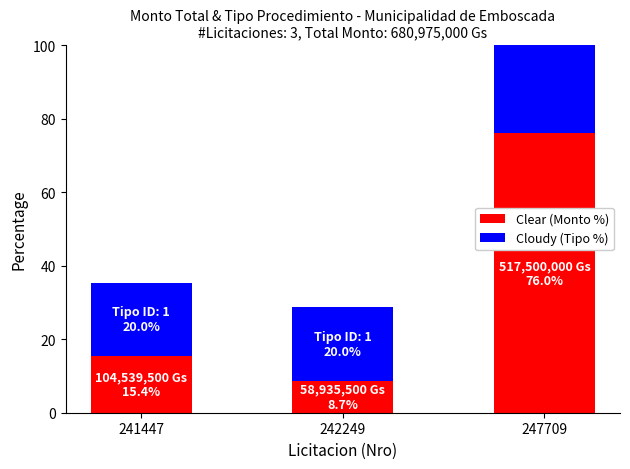

Is the value of Clear (Monto %) at 242249 greater than the value of Cloudy (Tipo %) at 242249?

No